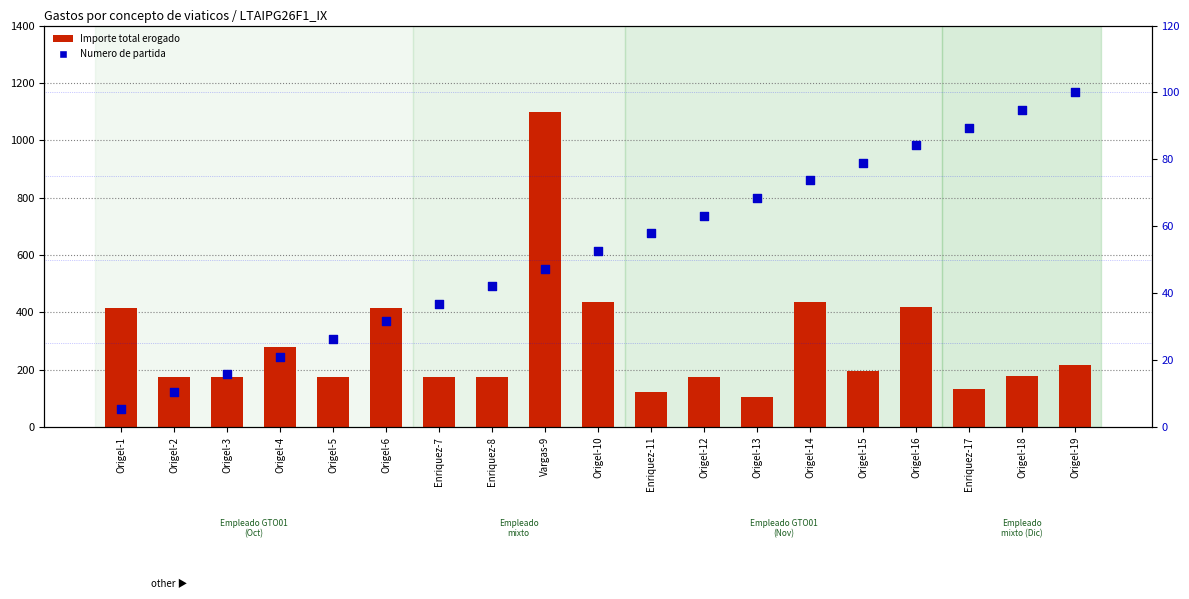

At which category is the sum across all series the highest?

Vargas-9